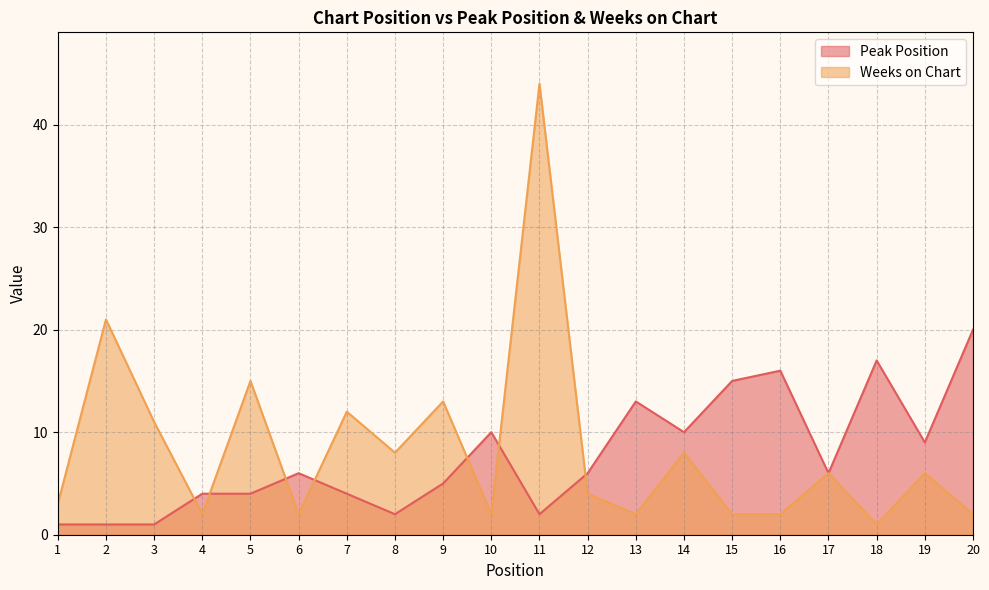

How many data points in Weeks on Chart are above 6?

8